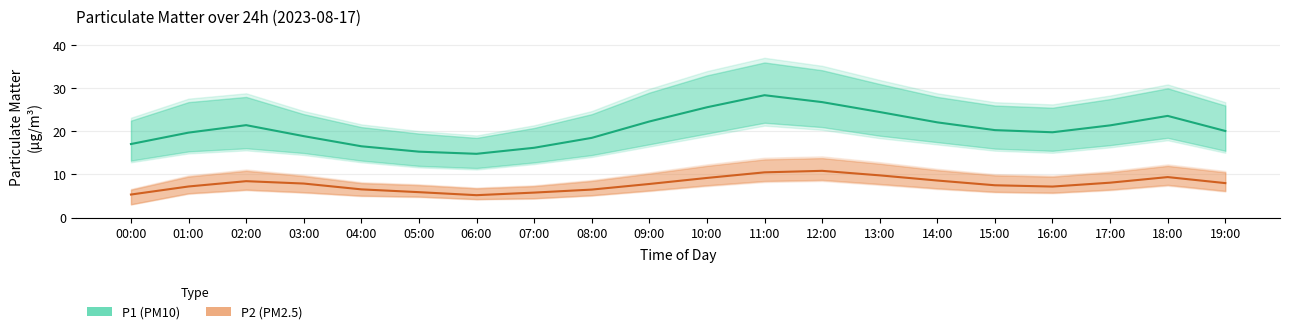

Which series has the largest range (max minus min)?

P1 (PM10)